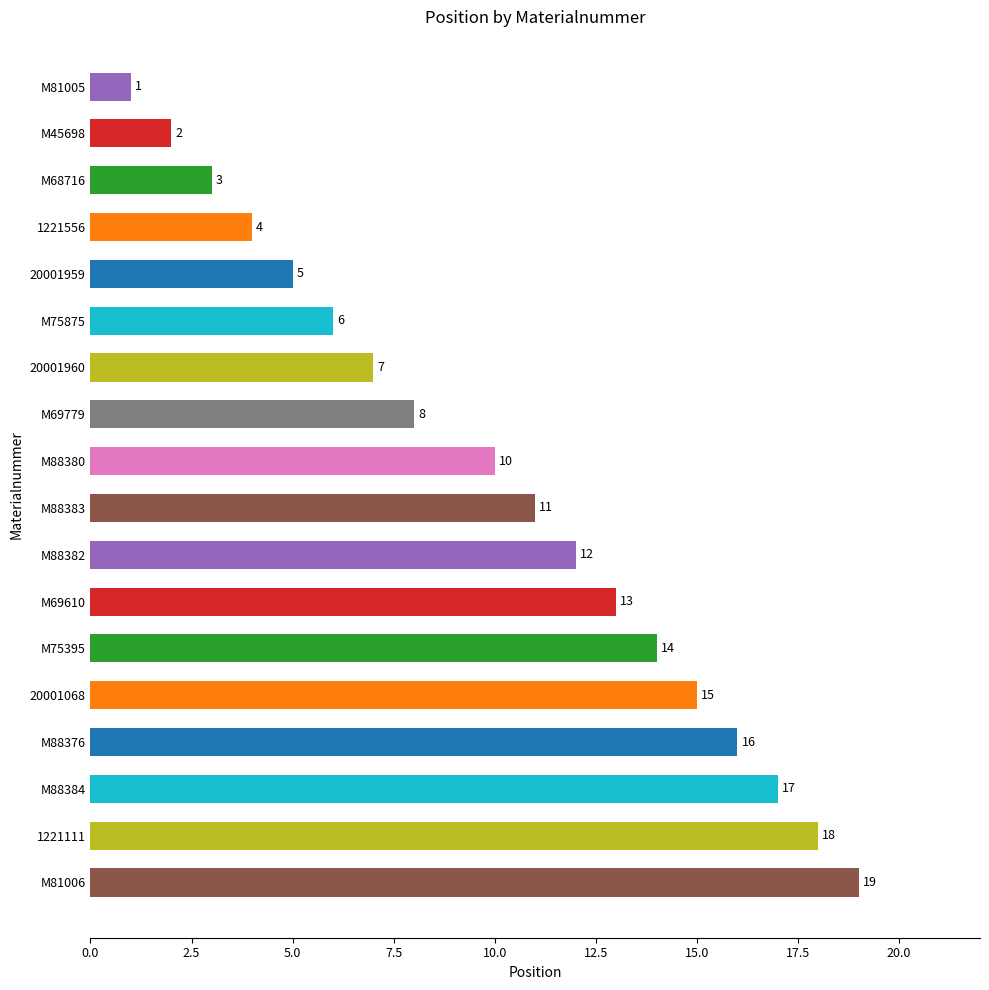

What is the label of the 8th bar from the bottom?

M88382